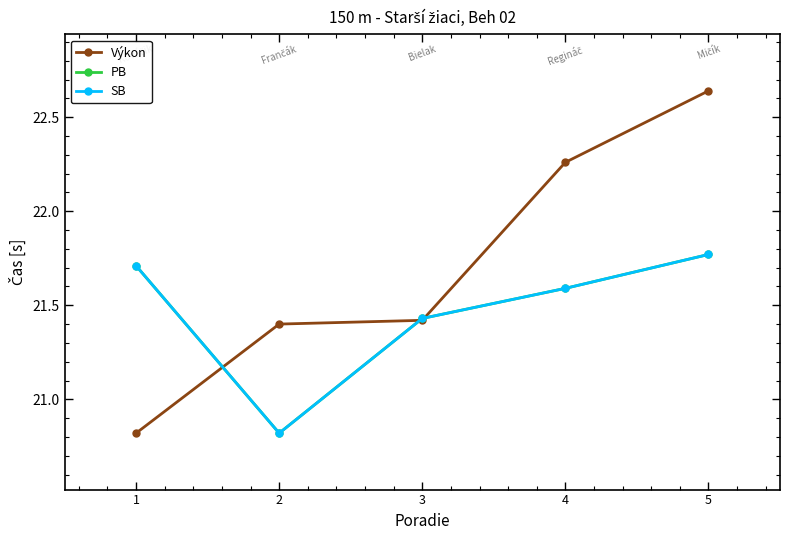

What is the average value of the SB series?

21.5